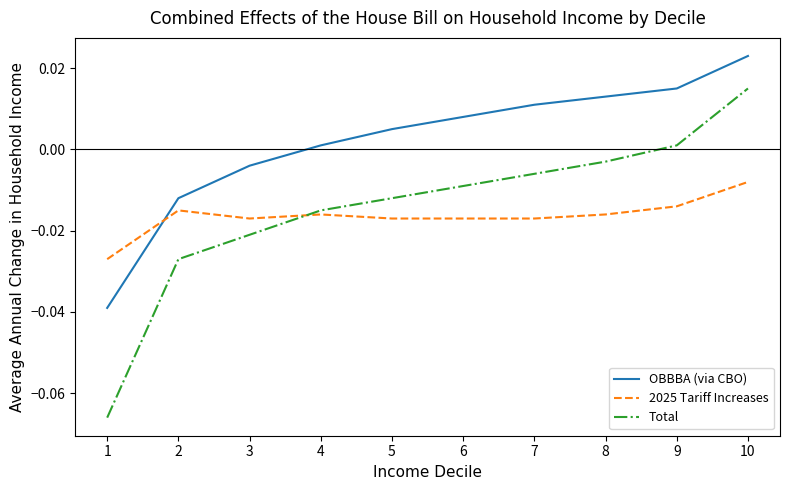

Where does the Total series first go above 0?

9